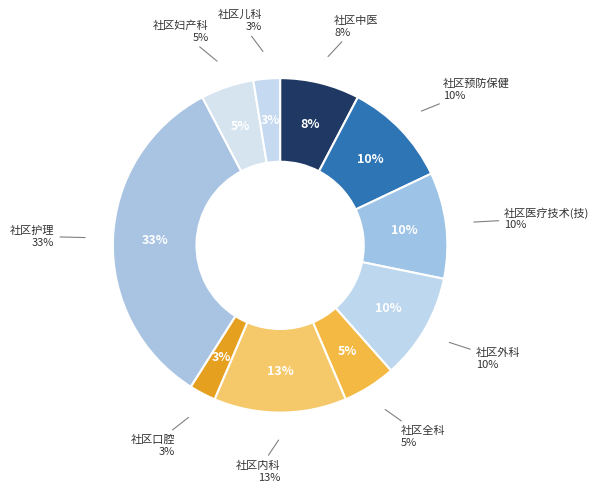

The 社区医疗技术(技) slice represents 10% of the pie. True or false?

True